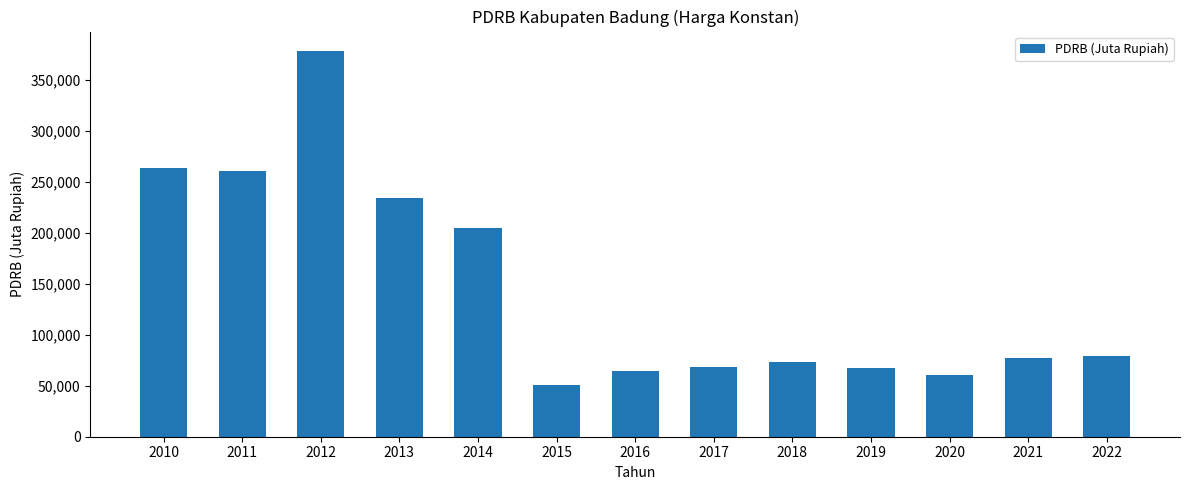

Read the value at 2014.

205074.0